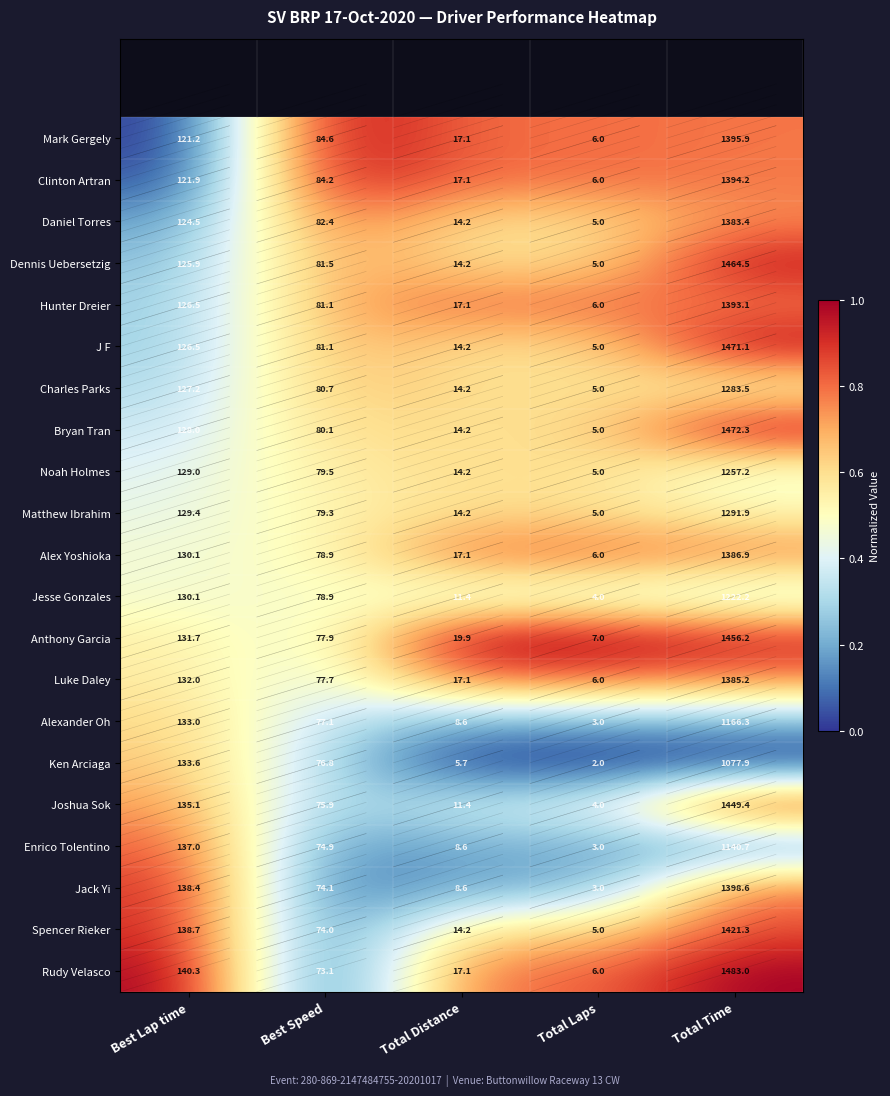

What is the maximum value for Anthony Garcia?

1456.2